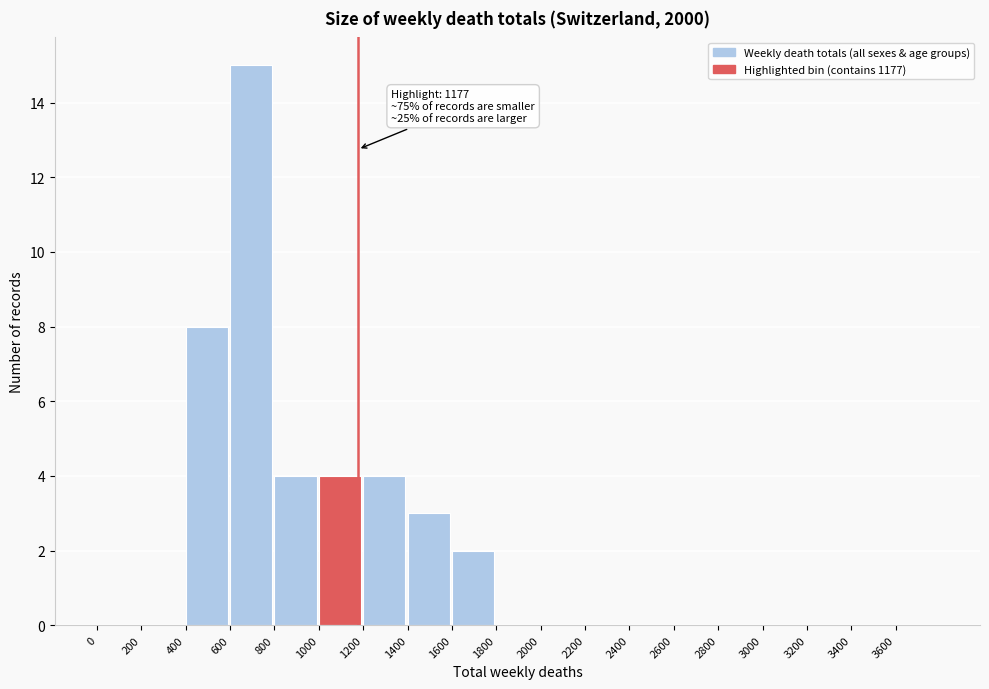

Which range on the x-axis has the tallest bar?

600 to 800